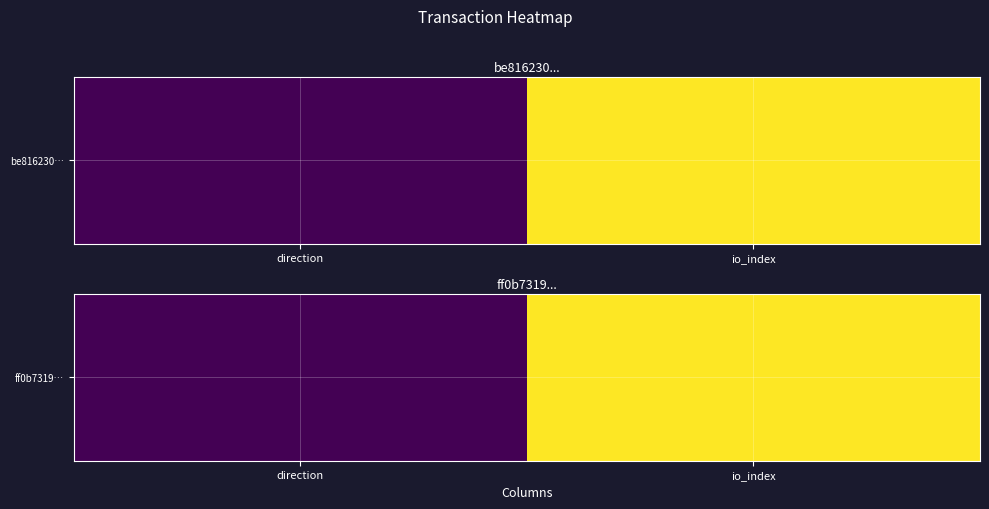

Reading left to right, list all the values displayed in this chart.

direction=1	io_index=8